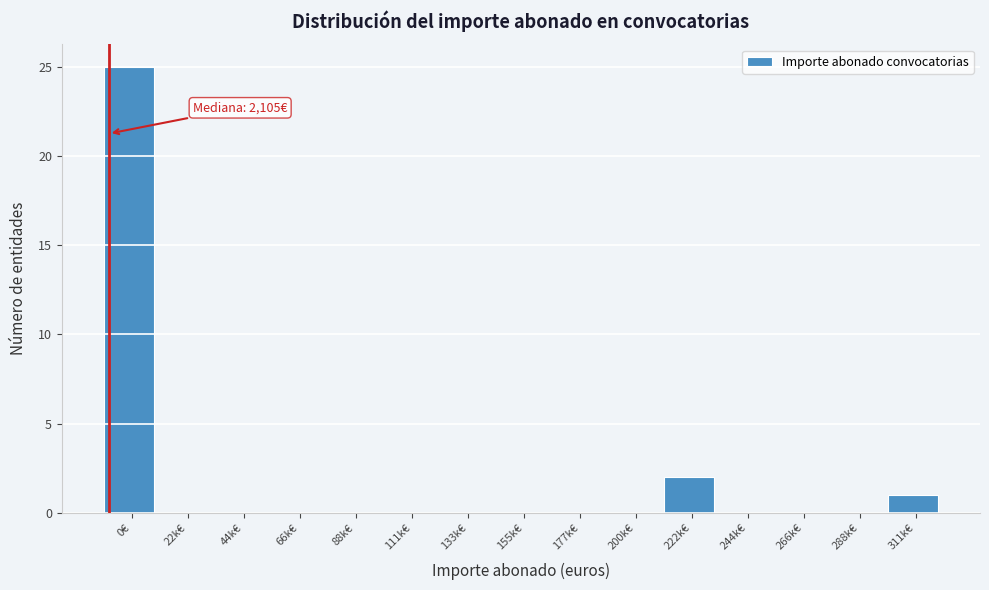

Reading left to right, transcribe all the data shown in this chart.

0€=25	22k€=0	44k€=0	66k€=0	88k€=0	111k€=0	133k€=0	155k€=0	177k€=0	200k€=0	222k€=2	244k€=0	266k€=0	288k€=0	311k€=1